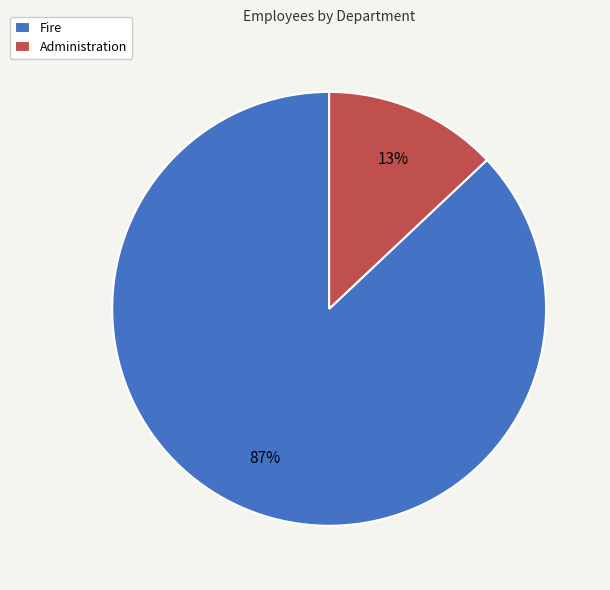

Rank the categories by value from lowest to highest.

Administration, Fire